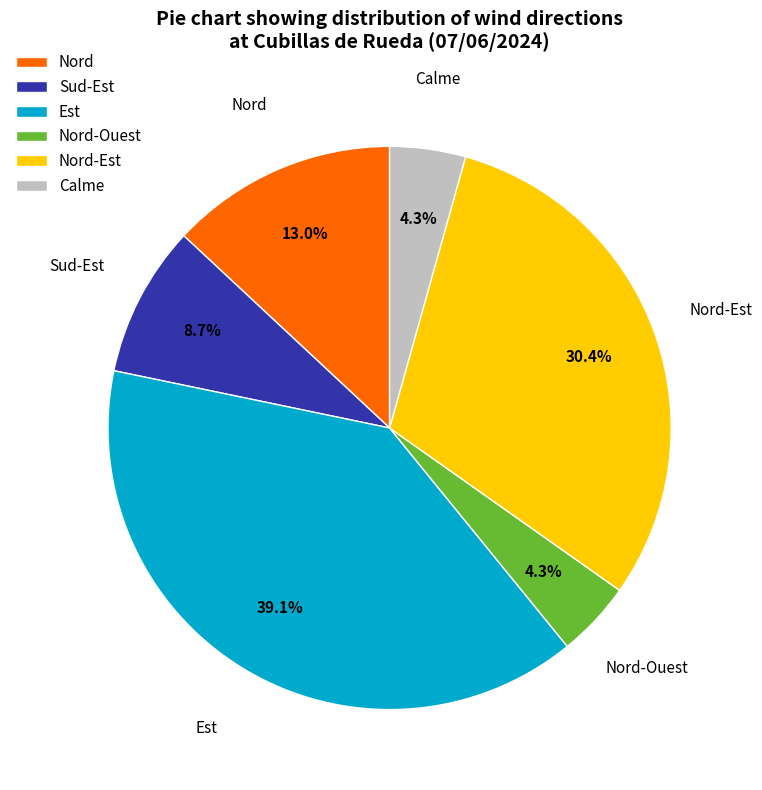

How many segments does this pie chart have?

6